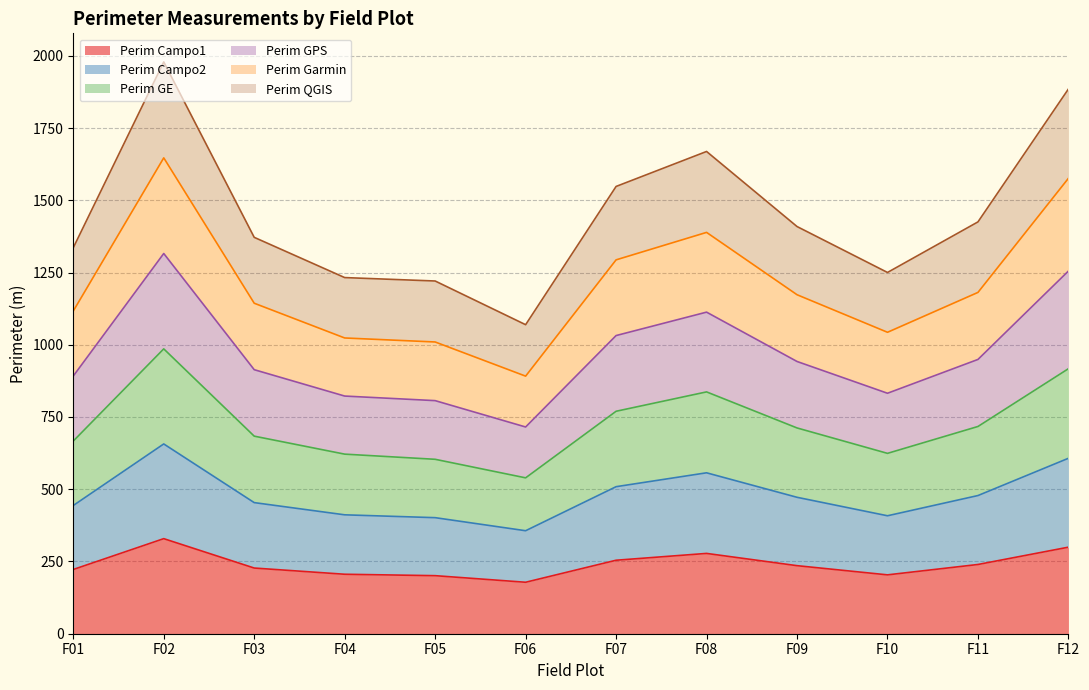

What is the minimum value for Perim Campo1?

178.1